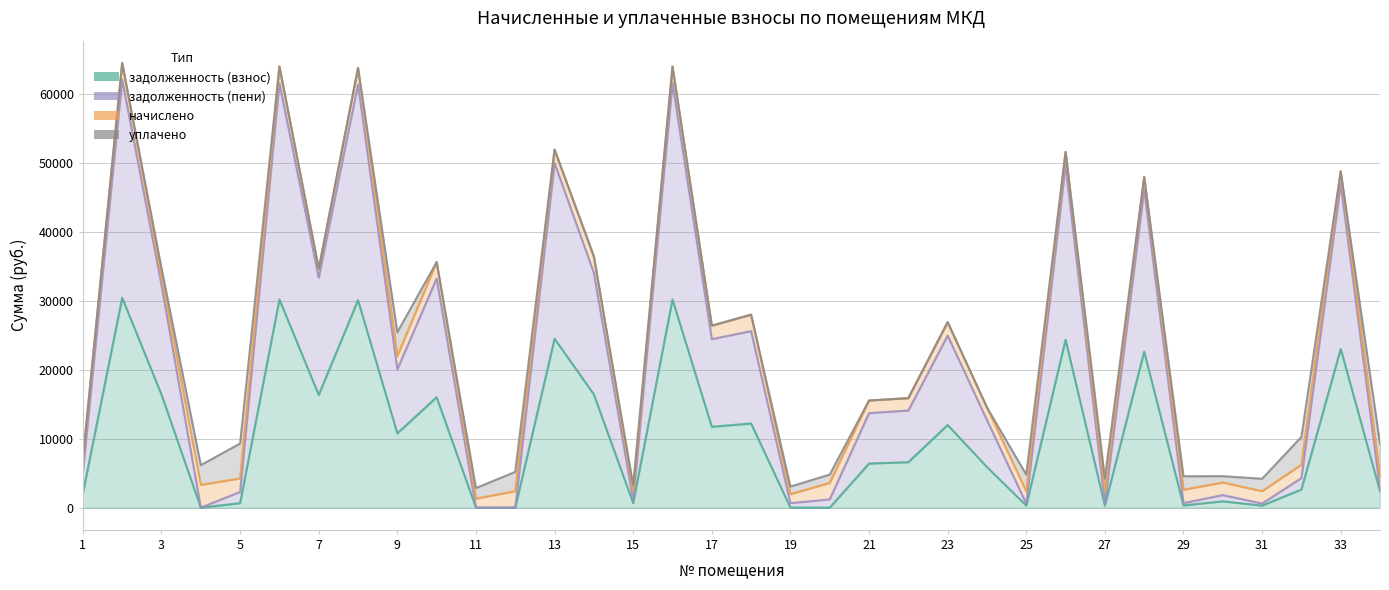

At which label does задолженность (взнос) first exceed 6585?

2